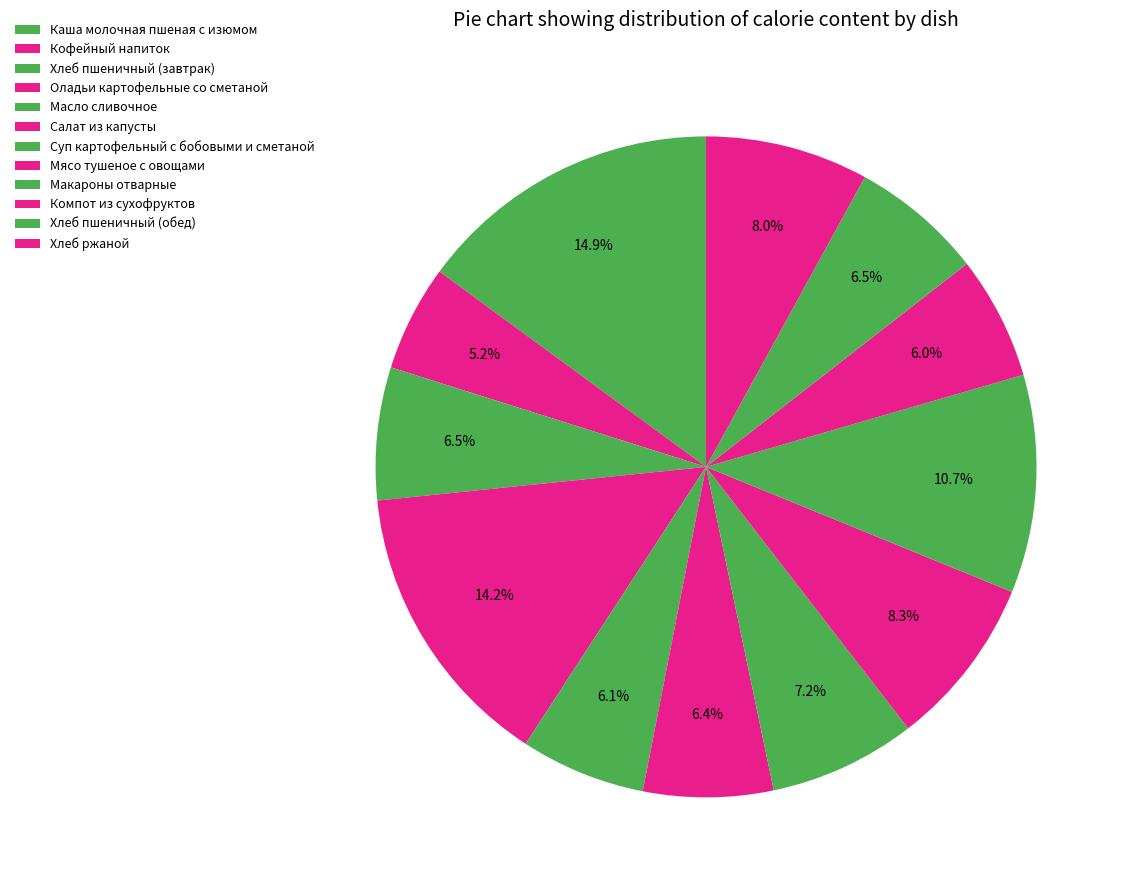

Is there any slice that represents more than half of the pie?

No